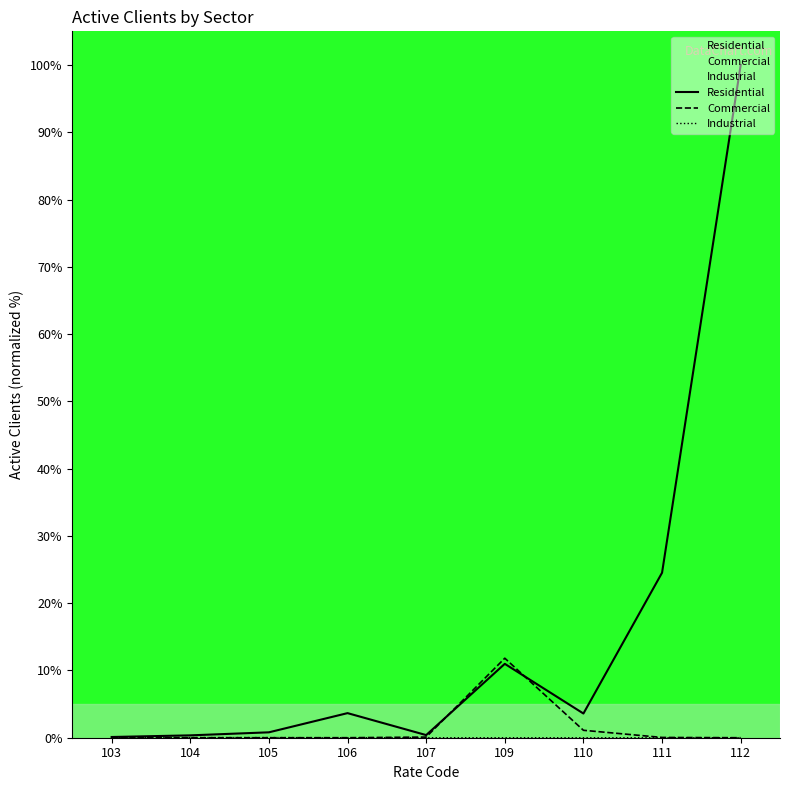

Is it true that Commercial equals 0.0 at 103?

True